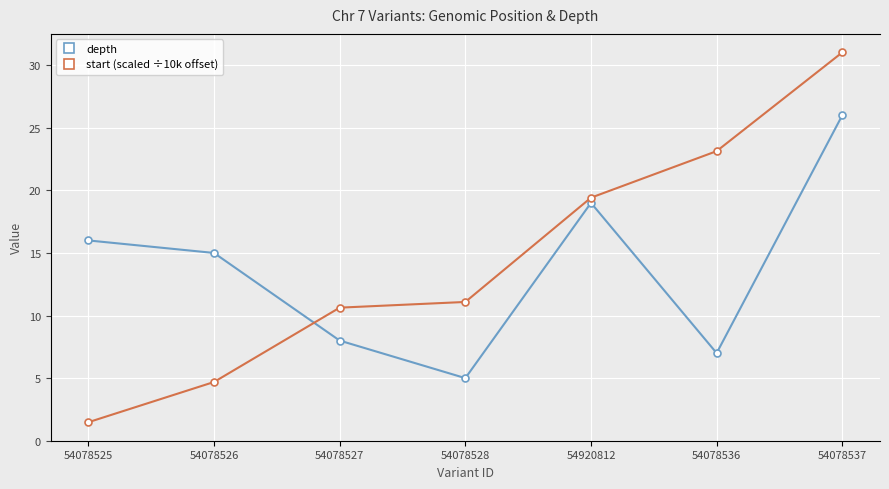

How many data points in start (scaled ÷10k offset) are above 0?

6